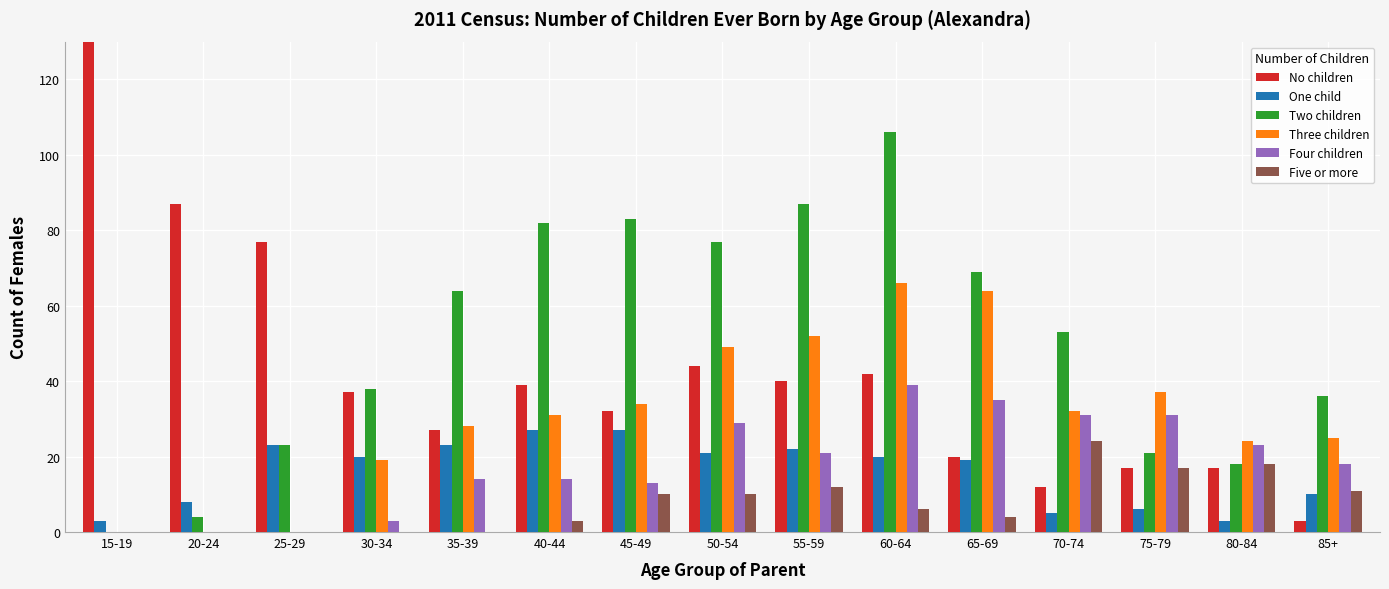

Which series changed the most between 50-54 and 60-64?

Two children